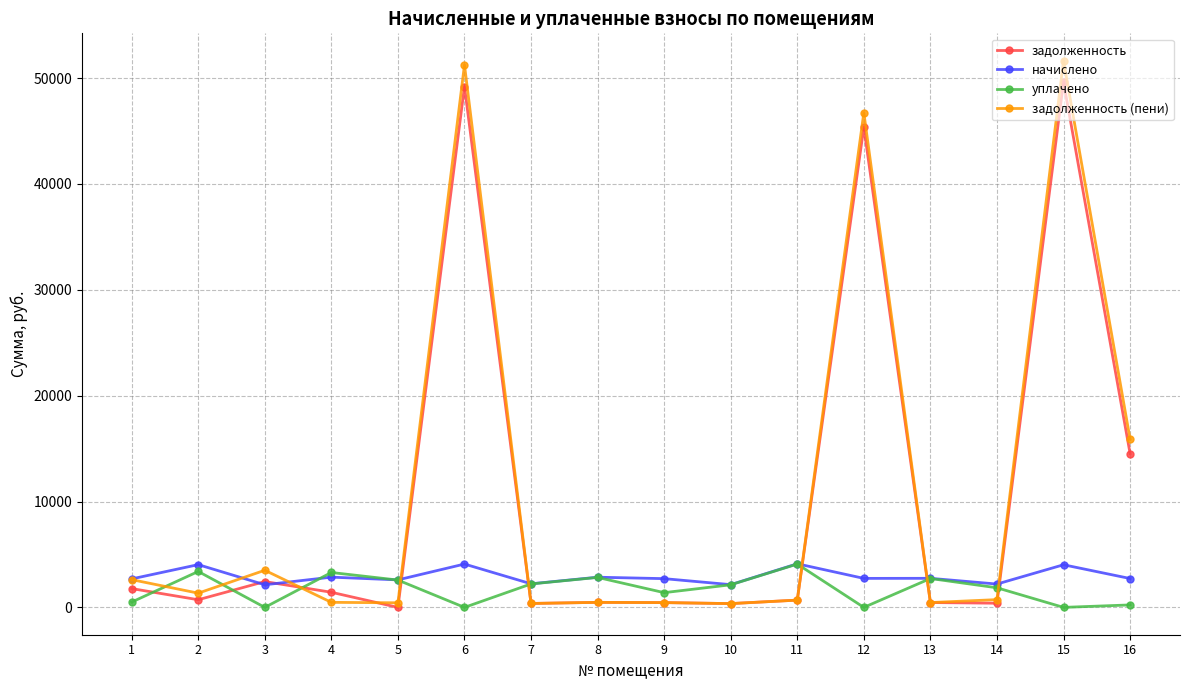

Between which two adjacent categories do задолженность and уплачено first intersect?

1 and 2